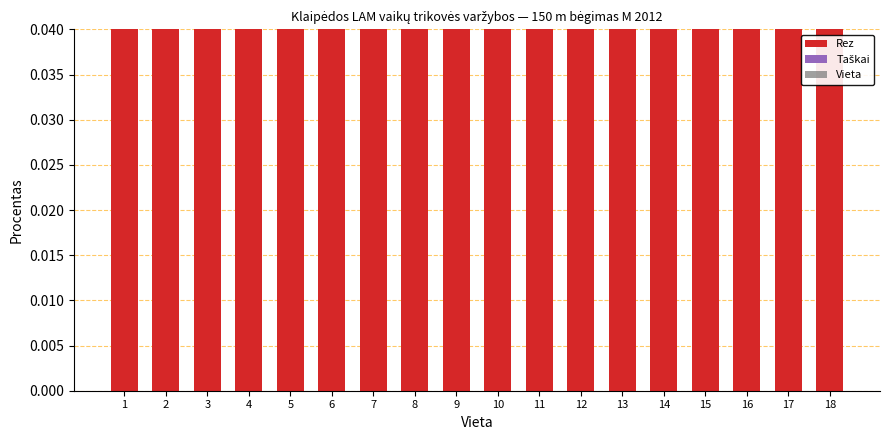

What is the average value of the Rez series?

0.6